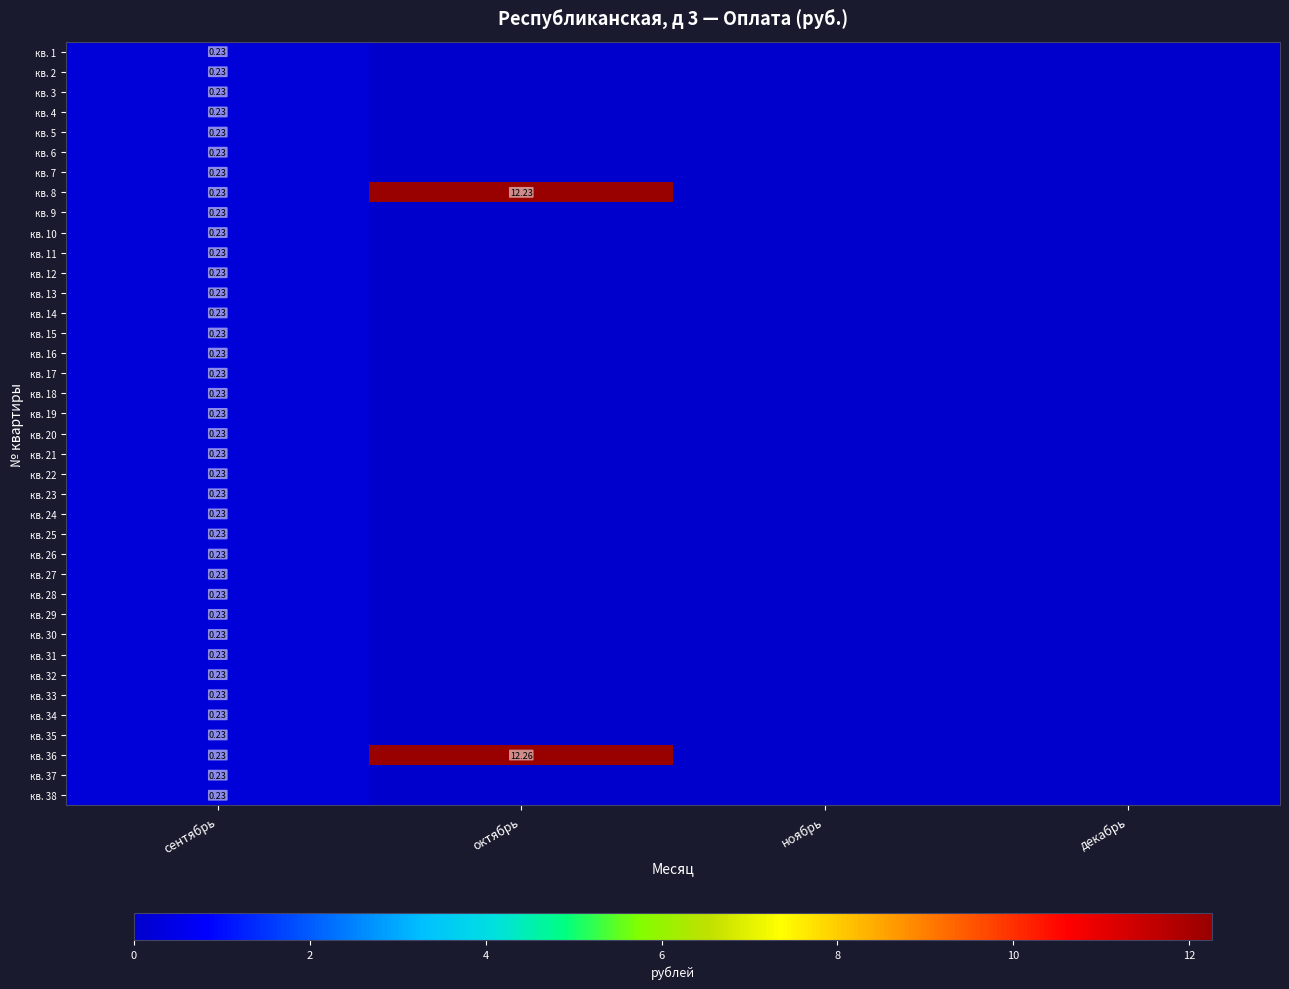

How many values in кв. 25 are above zero?

1